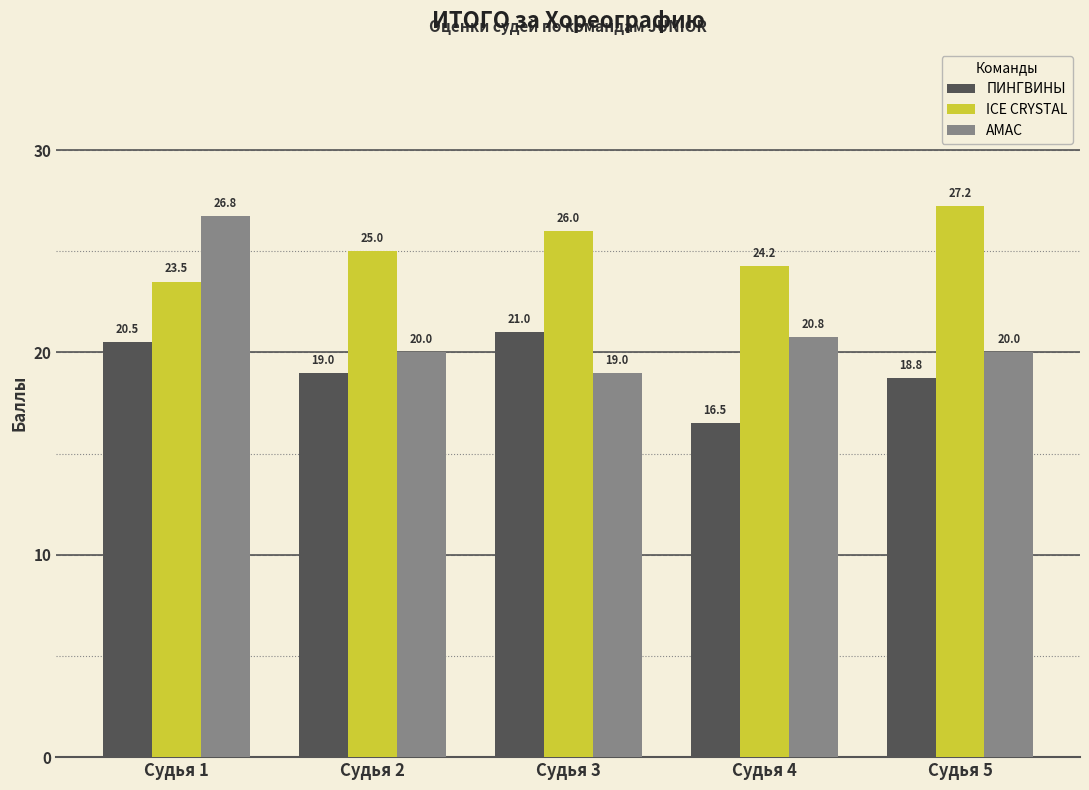

How many categories are shown in the chart?

5